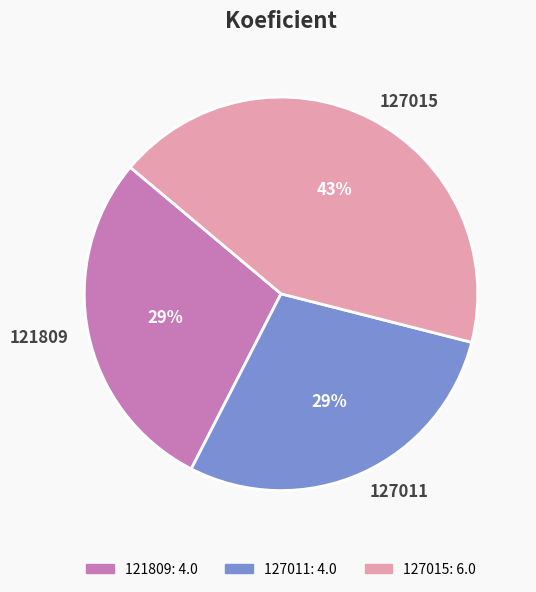

What percentage is the 127015 slice, to the nearest percent?

43%